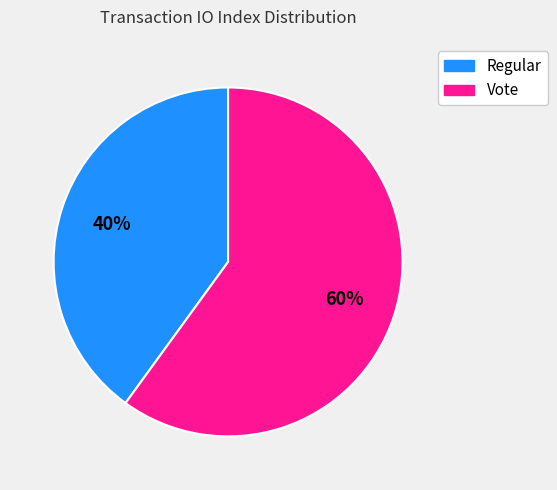

Does any single category account for the majority?

Yes